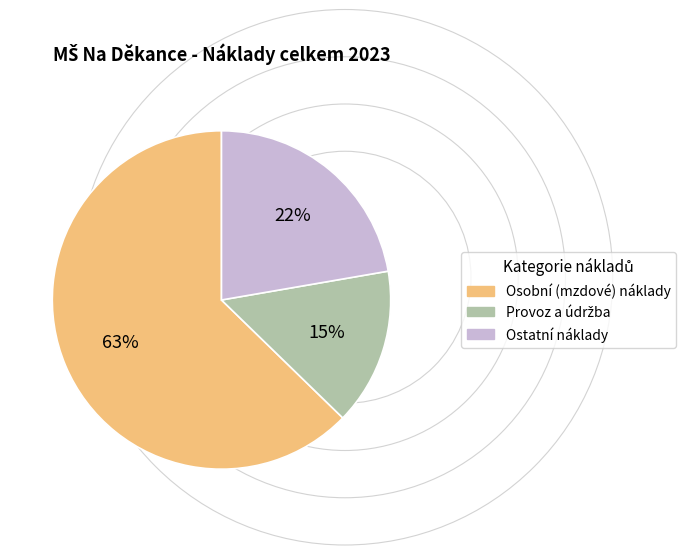

How many segments does this pie chart have?

3